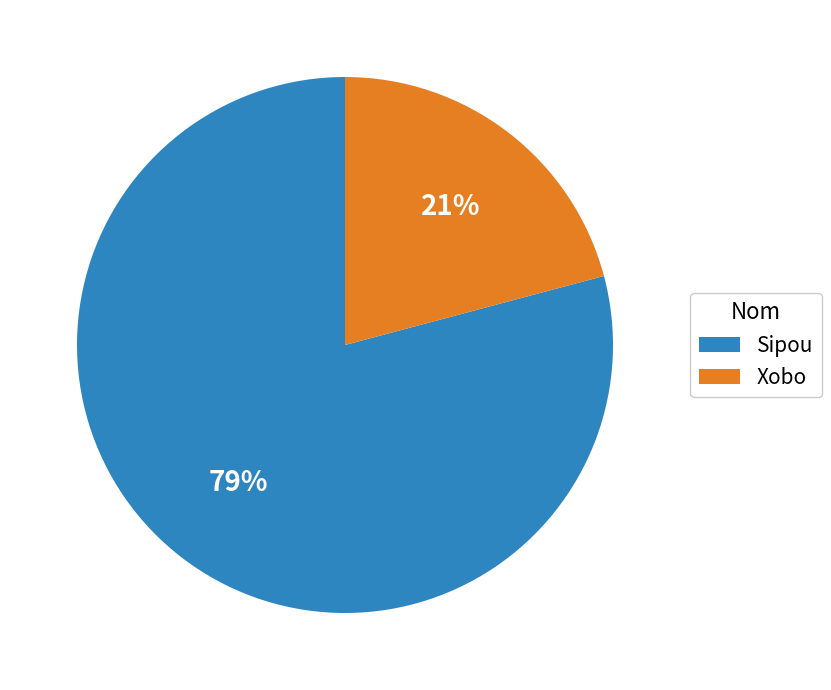

Approximately how many times larger is the value at Sipou compared to Xobo?

3.8